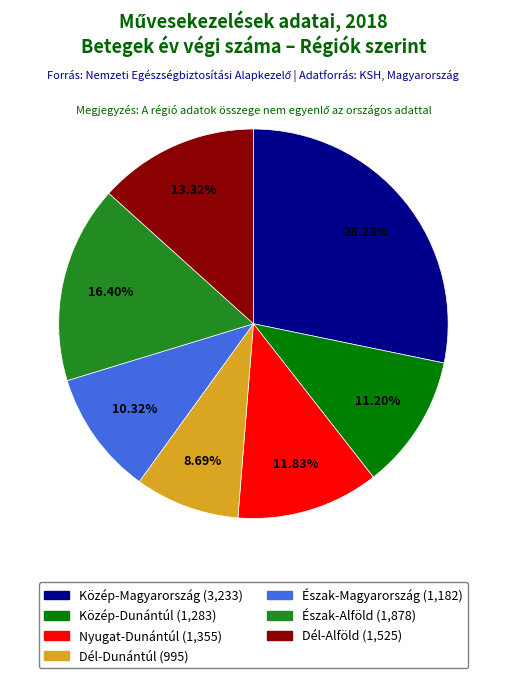

How many segments does this pie chart have?

7